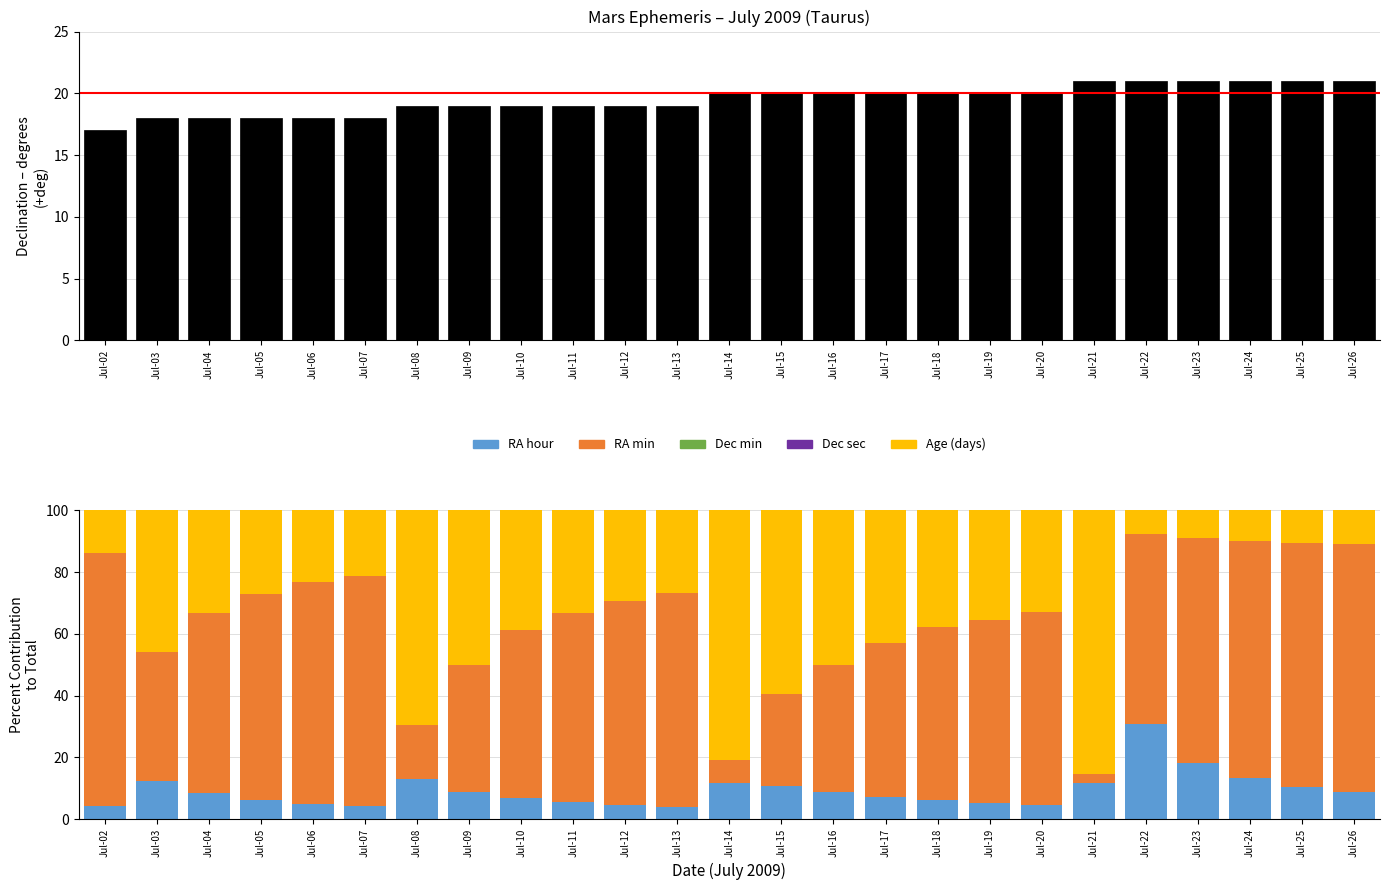

Rank the series by their average value, from lowest to highest.

RA hour, Dec_deg, Age (days), Dec min